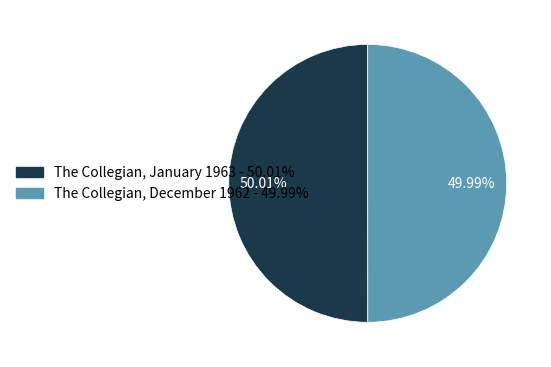

Rank the categories by value from highest to lowest.

The Collegian, January 1963, The Collegian, December 1962